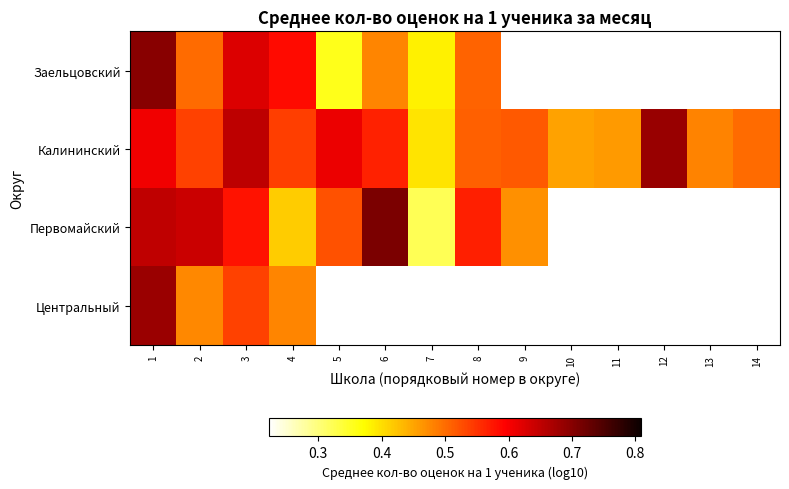

The Калининский series shows 0.8 at 8. True or false?

False